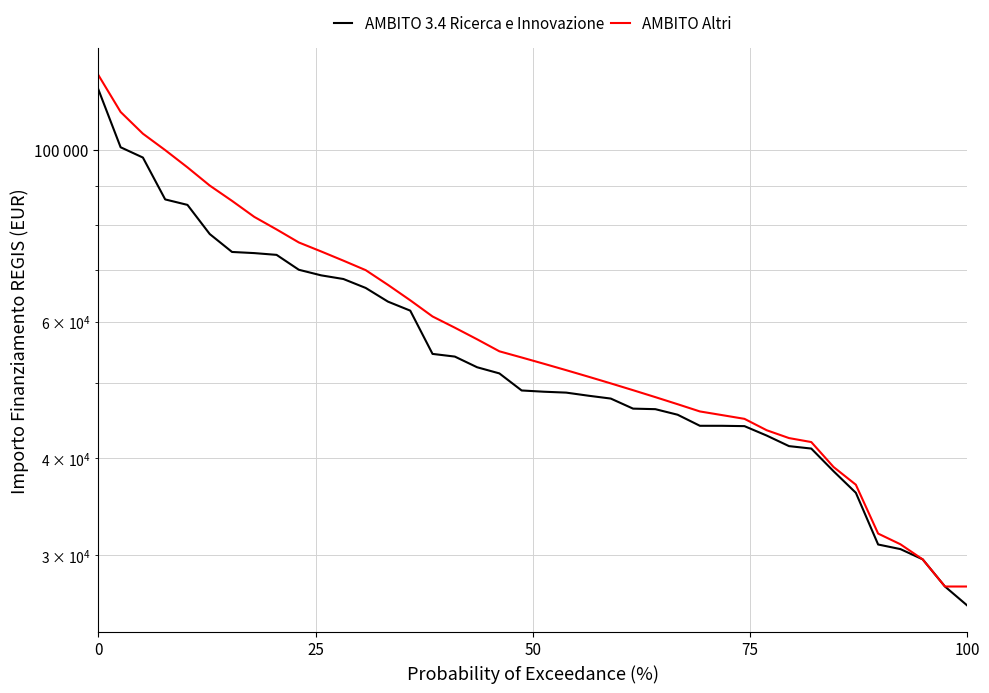

True or false: AMBITO Altri and AMBITO 3.4 Ricerca e Innovazione intersect in this chart.

False